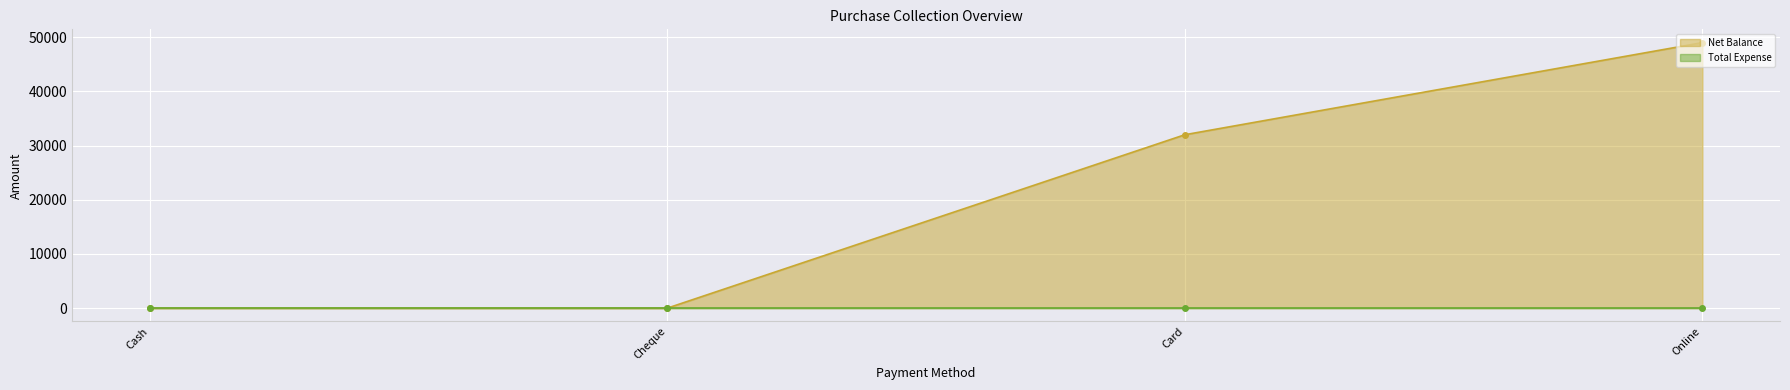

List the labels in order of value, largest first.

Online, Card, Cash, Cheque